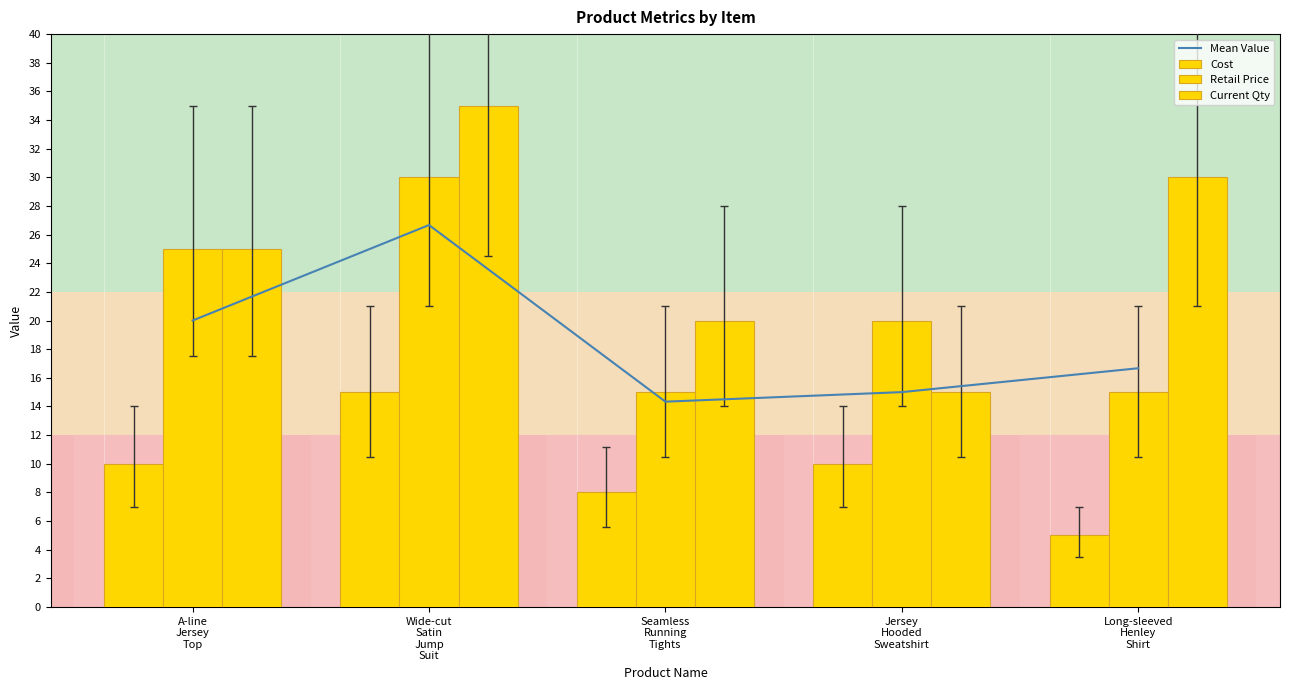

At which category is the sum across all series the highest?

Wide-cut
Satin
Jump
Suit